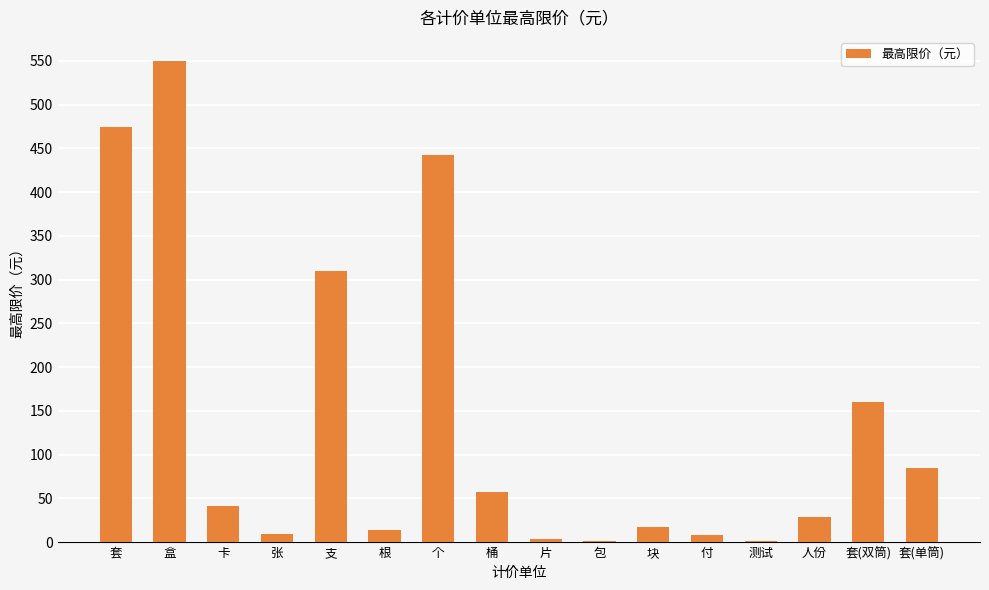

The chart shows a value of 67.2 at 套(双筒). True or false?

False